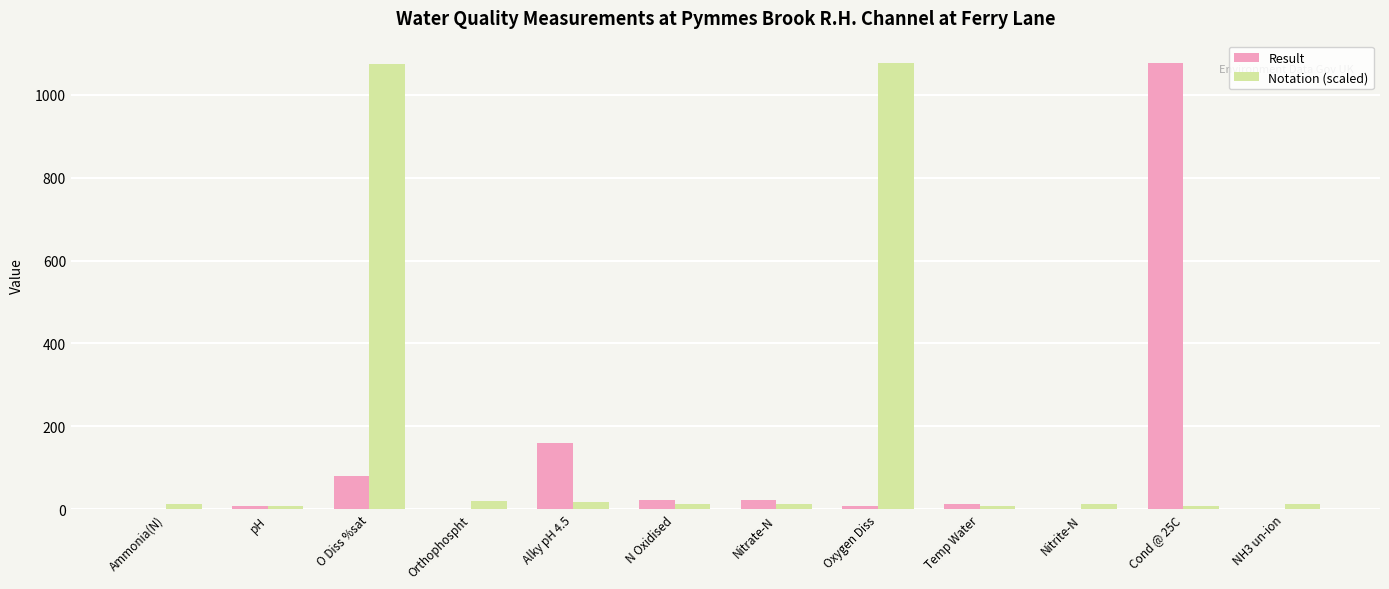

What is the sum of all Result values?

1393.3